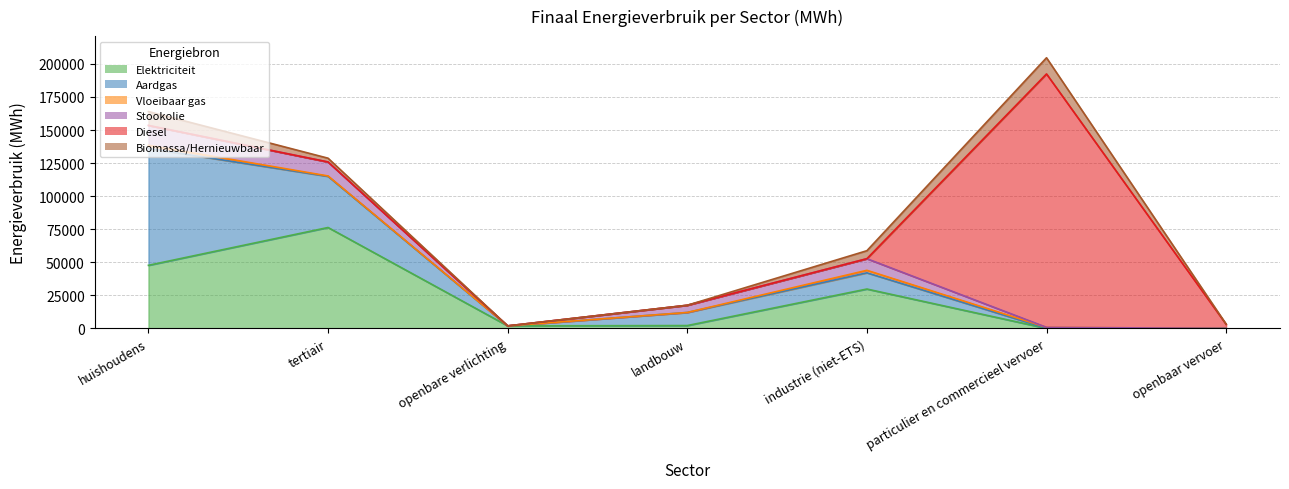

Is the value of Elektriciteit at huishoudens greater than the value of Vloeibaar gas at tertiair?

Yes